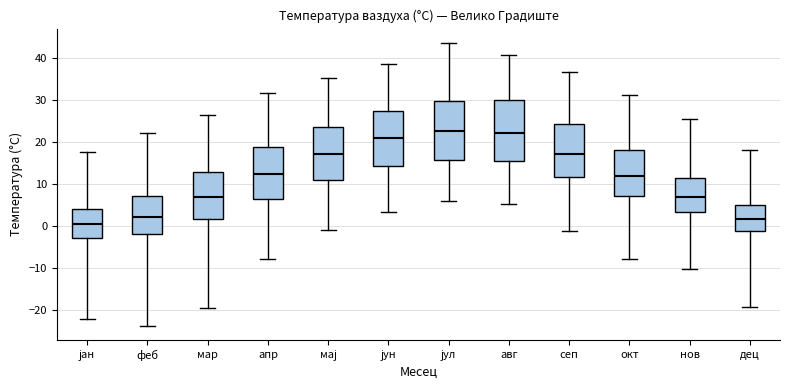

Where does the upper whisker of the box for јан end on the y-axis? The values are not printed on the chart, so give them approximately, as read against the axis.

18